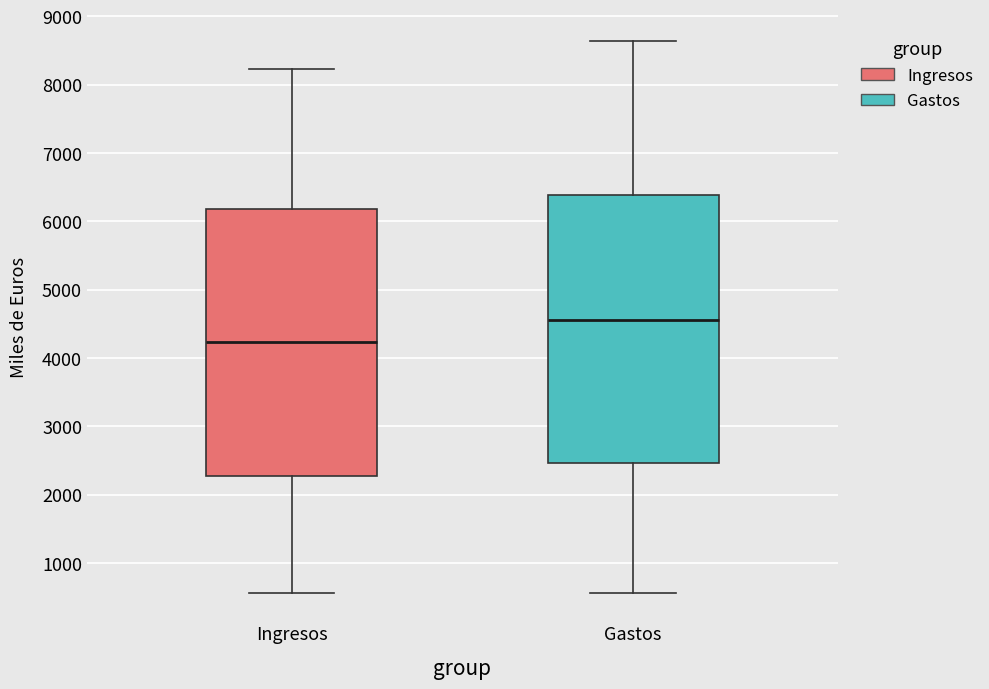

Where is the lower edge of the box for Gastos on the y-axis? The values are not printed on the chart, so give them approximately, as read against the axis.

2500